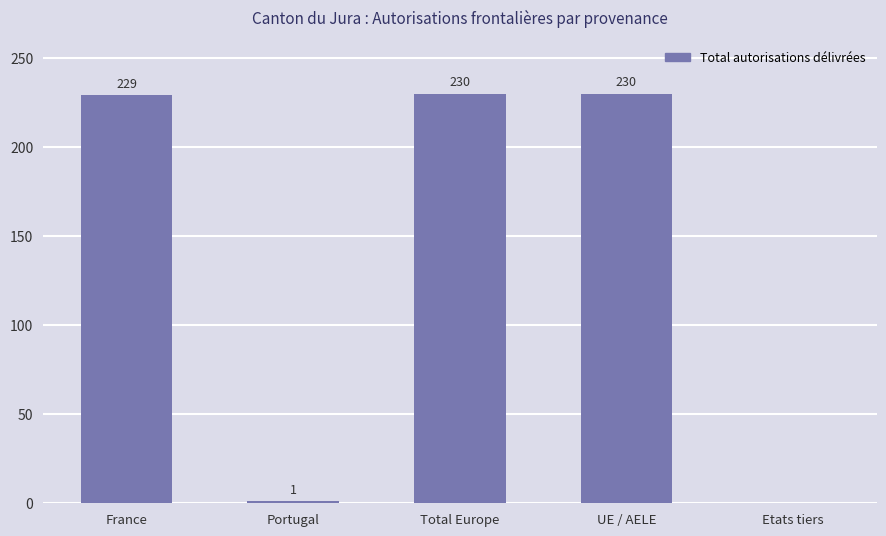

How many data points does each series have?

5